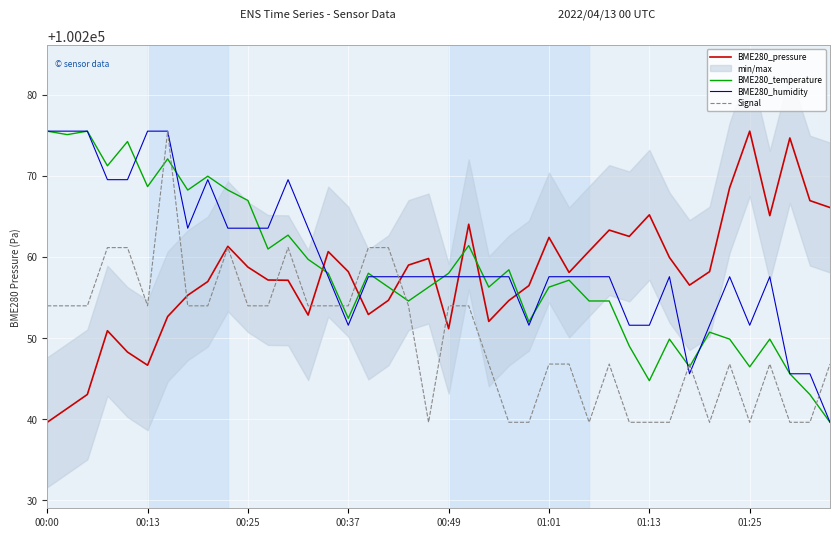

Is it true that BME280_pressure equals 37187.2 at 32?

False